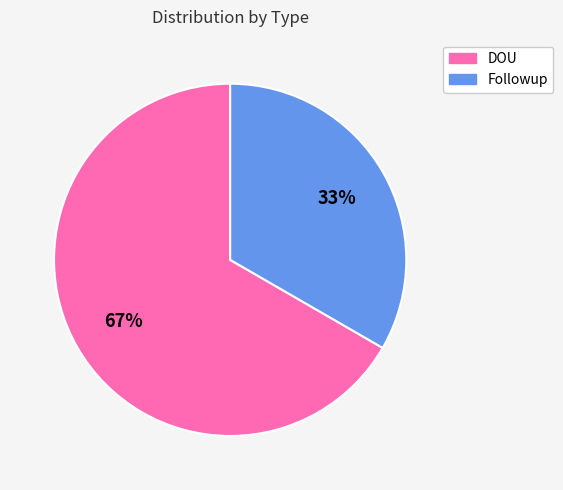

What is the smallest slice in the pie chart?

Followup